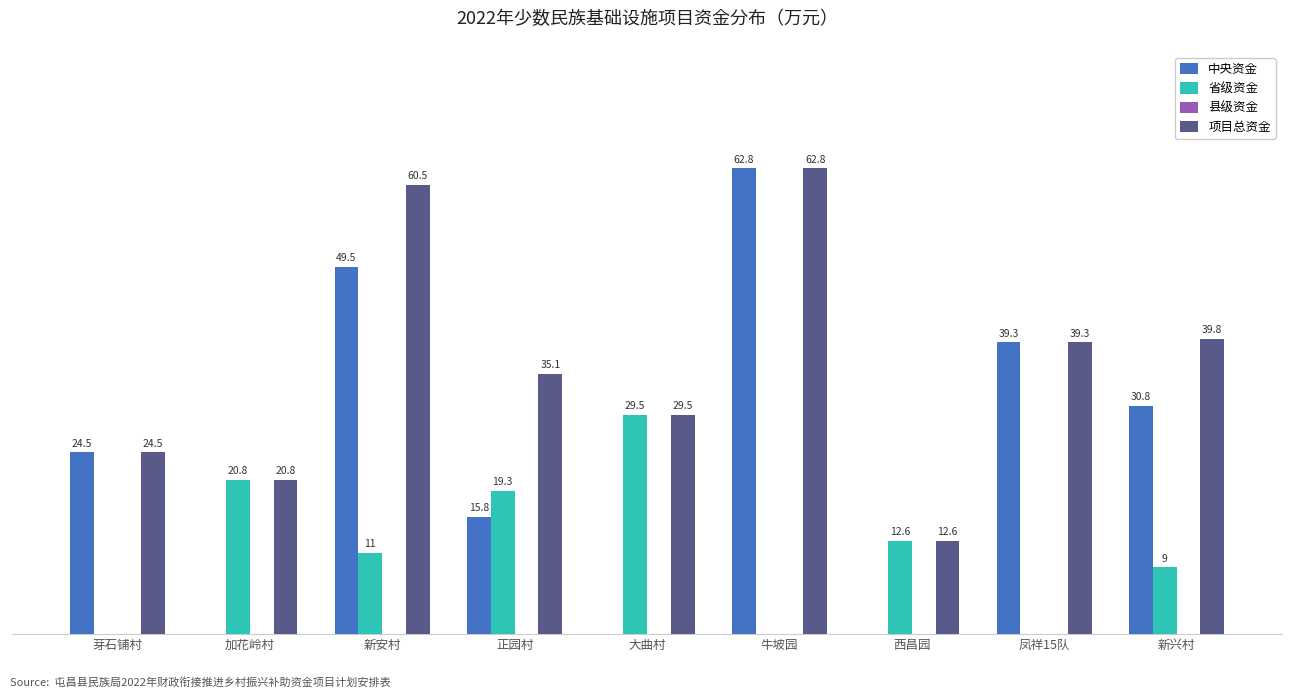

At which category is the sum across all series the highest?

牛坡园